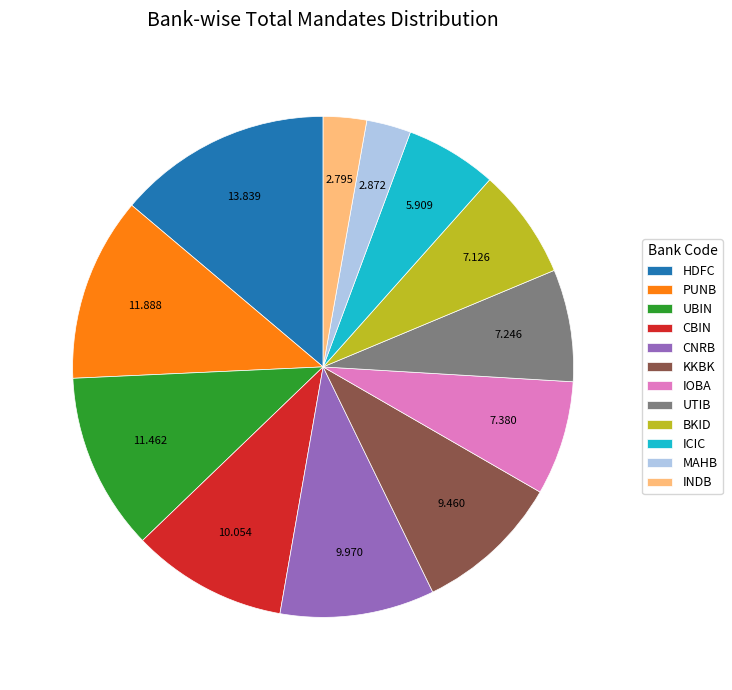

Count the number of slices in the pie.

12